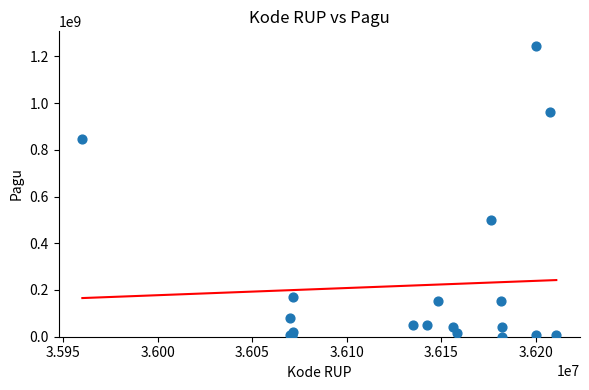

What Y value in the scatter plot is closest to 622840000?

499932000